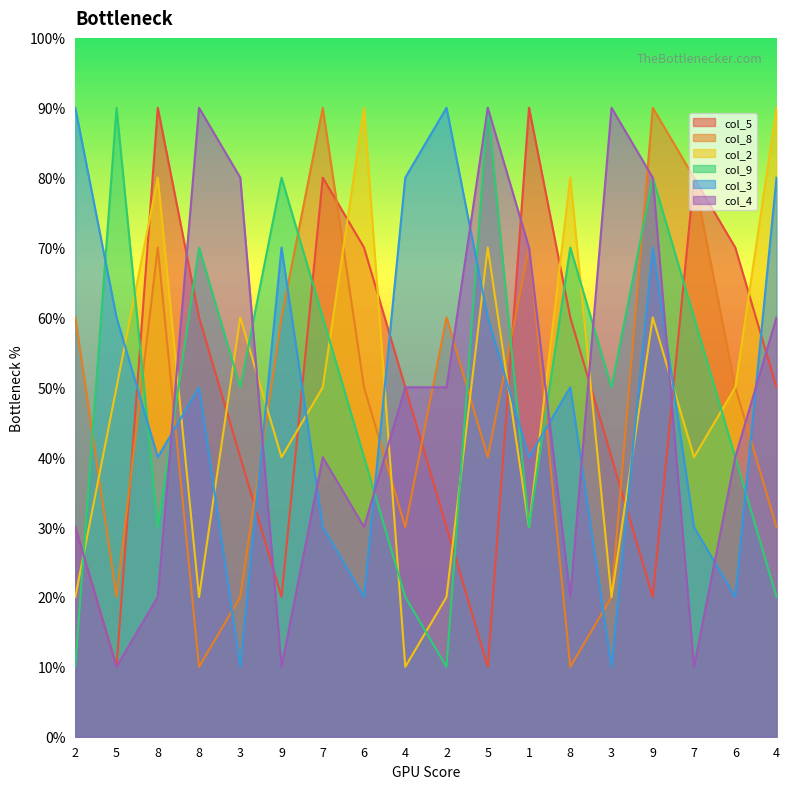

What is the sum of the col_2 values at 6 and 9?

1.1